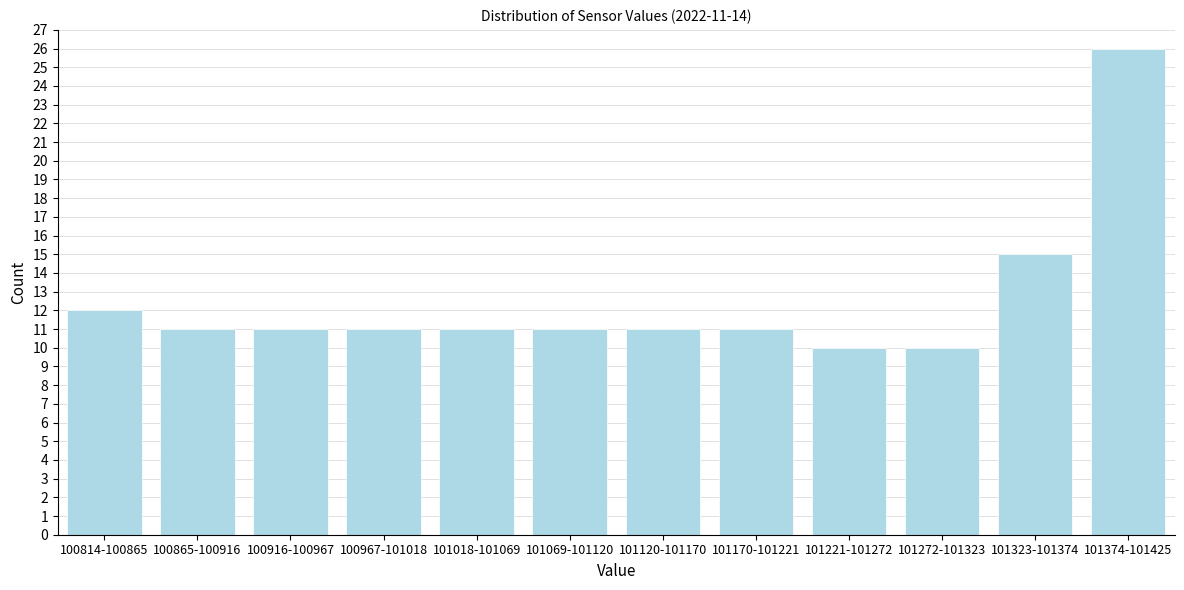

Reading right to left, transcribe all the data shown in this chart.

26	15	10	10	11	11	11	11	11	11	11	12